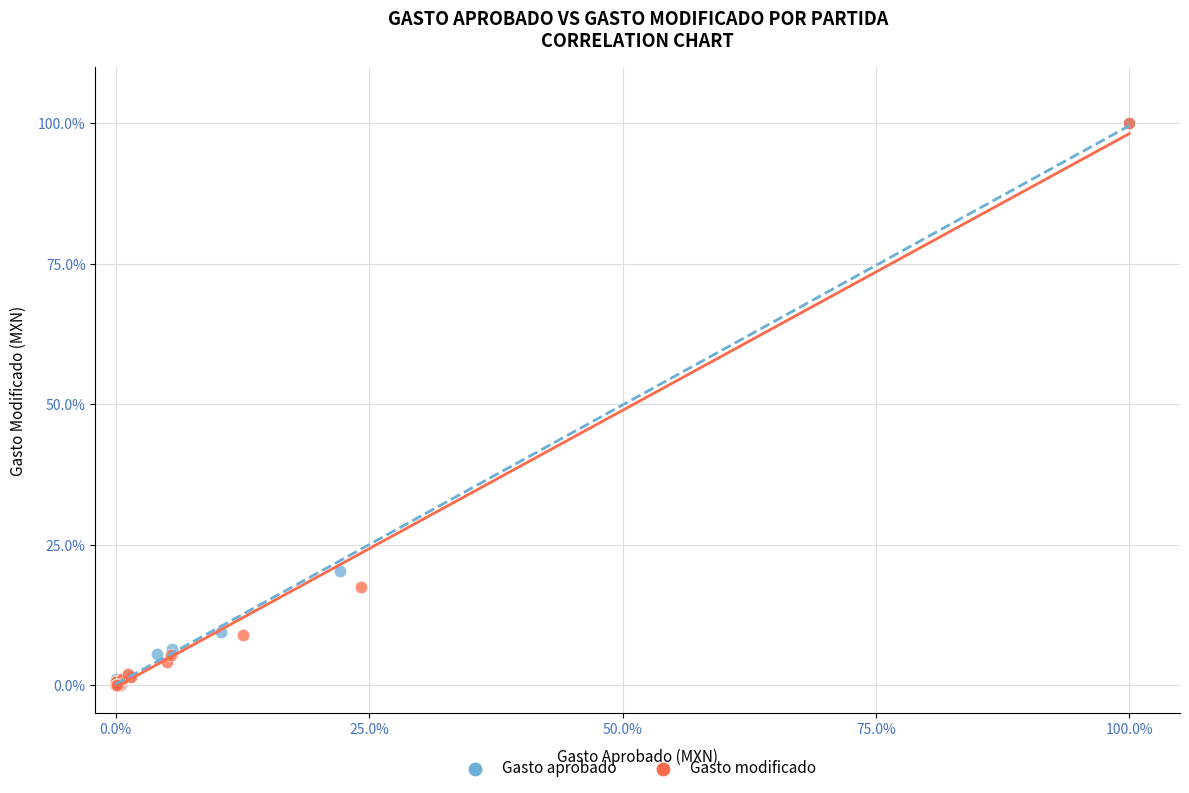

What are all the series names shown in the legend?

Gasto aprobado, Gasto modificado